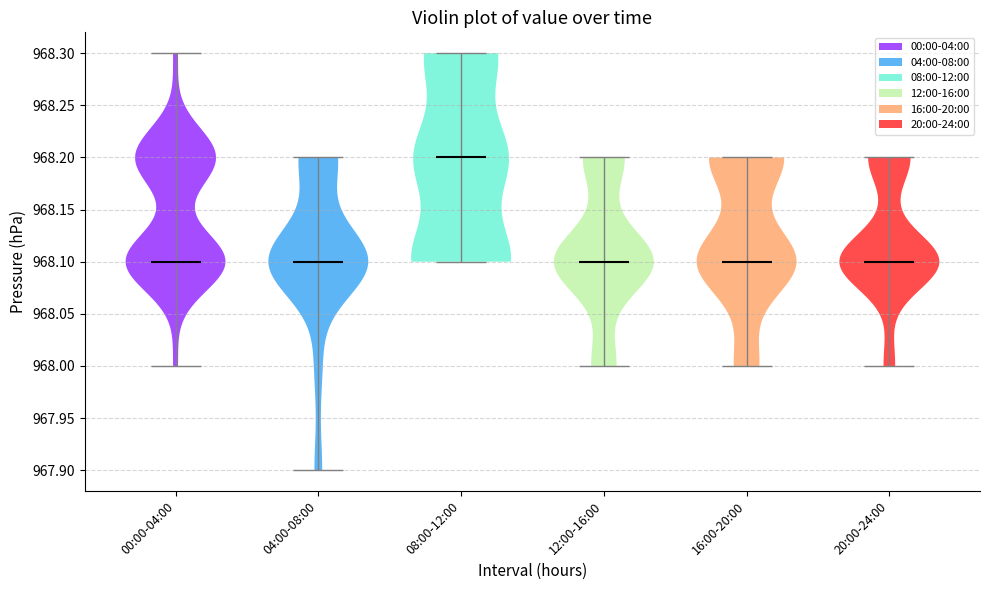

Reading left to right, read every violin against the y-axis: where its median line is, and the lowest and highest points it reaches. The values are not printed on the chart, so give them approximately, as read against the axis.

00:00-04:00: median line 968.1, lowest point 968.0, highest point 968.3
04:00-08:00: median line 968.1, lowest point 967.9, highest point 968.2
08:00-12:00: median line 968.2, lowest point 968.1, highest point 968.3
12:00-16:00: median line 968.1, lowest point 968.0, highest point 968.2
16:00-20:00: median line 968.1, lowest point 968.0, highest point 968.2
20:00-24:00: median line 968.1, lowest point 968.0, highest point 968.2